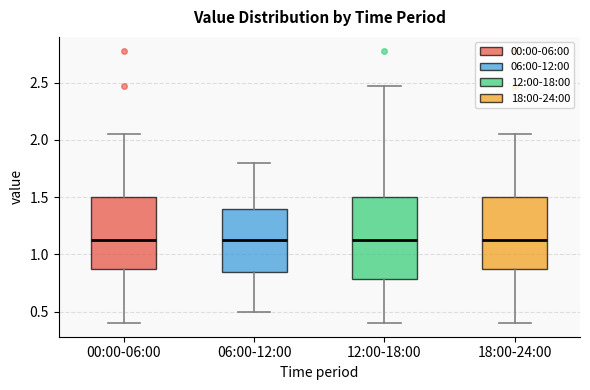

Where is the upper edge of the box for 00:00-06:00 on the y-axis? The values are not printed on the chart, so give them approximately, as read against the axis.

1.50